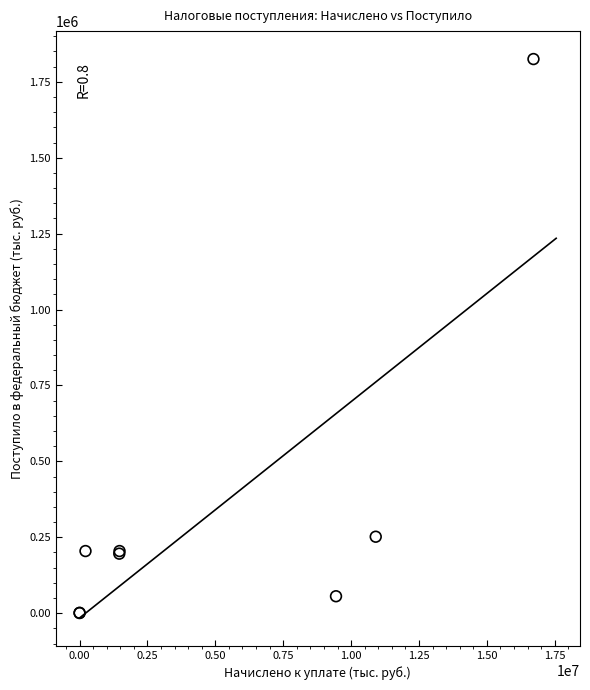

What Y value in the scatter plot is closest to 912751?

251842